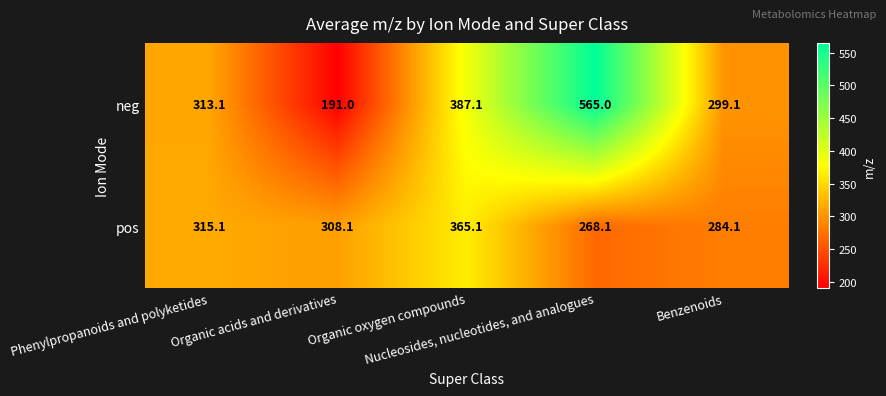

What is the spread (max minus min) of values at Organic acids and derivatives?

117.1